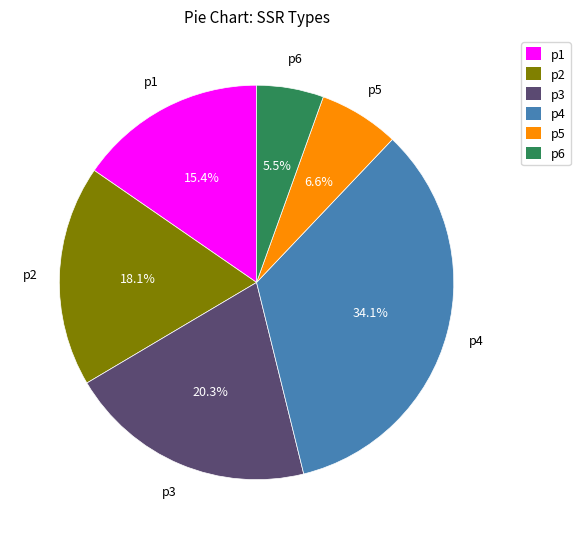

Which category has the biggest portion of the pie?

p4